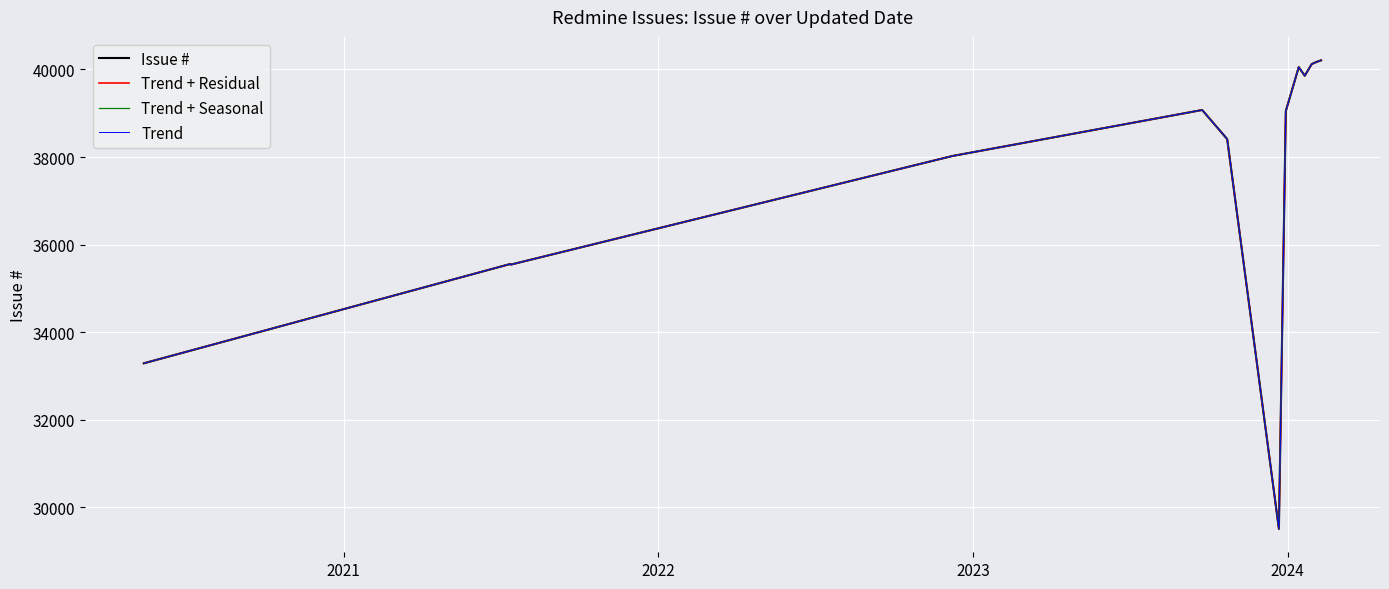

Which series has the widest spread of values?

Issue #